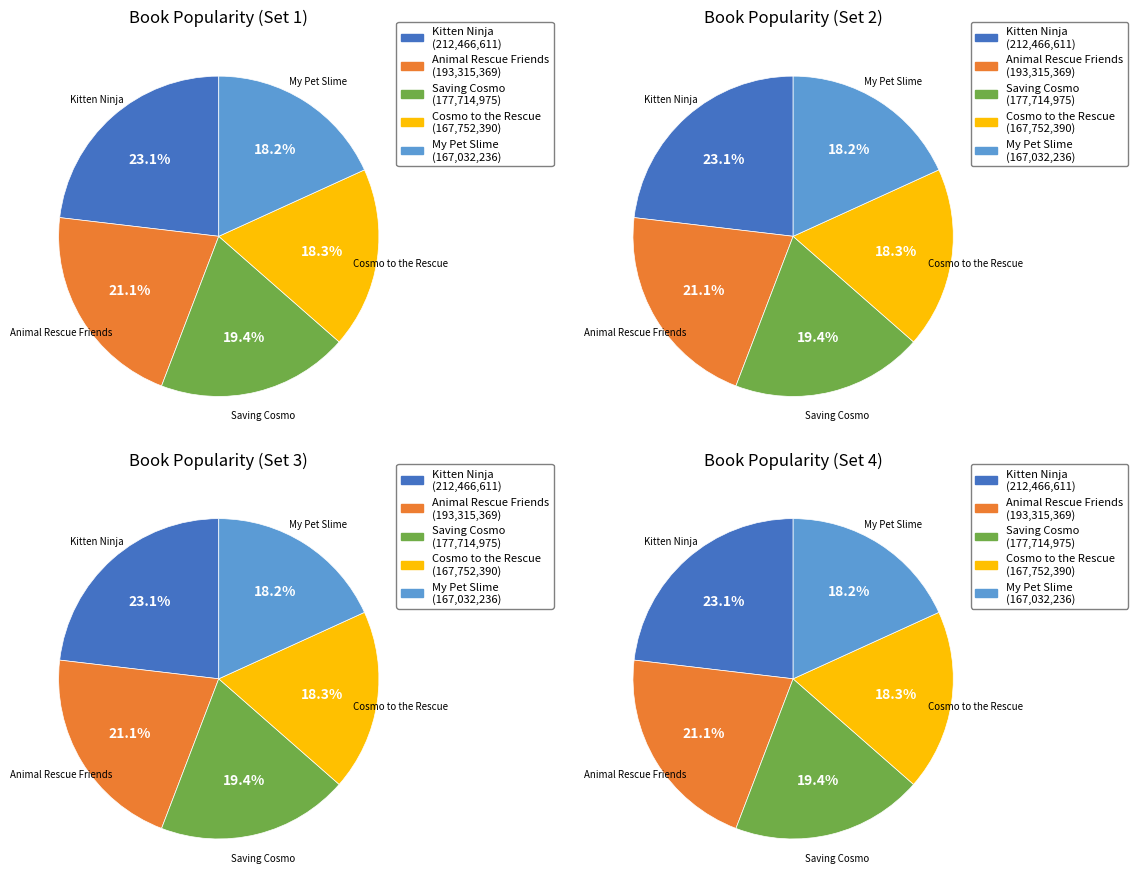

Is Kitten Ninja the majority of the pie?

No